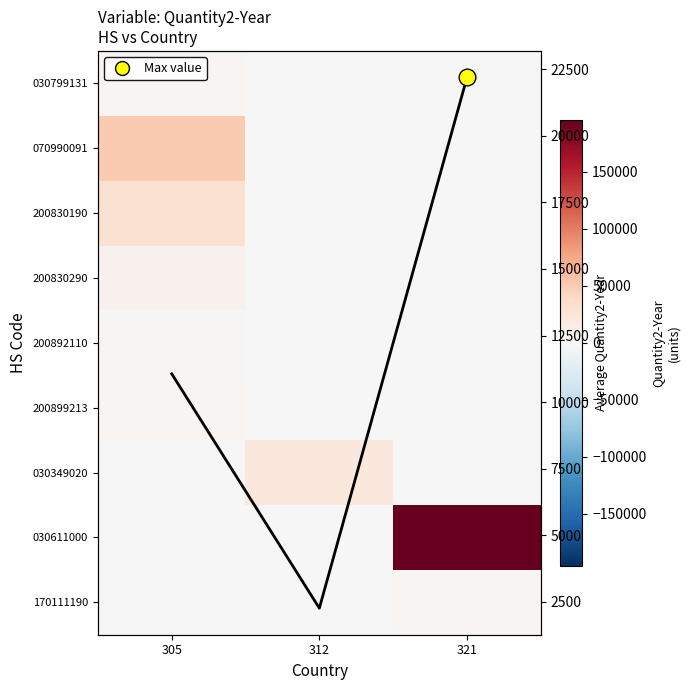

List the series in order of their peak value, highest first.

030611000, 070990091, 200830190, Column Mean, 030349020, 200830290, 170111190, 030799131, 200899213, 200892110